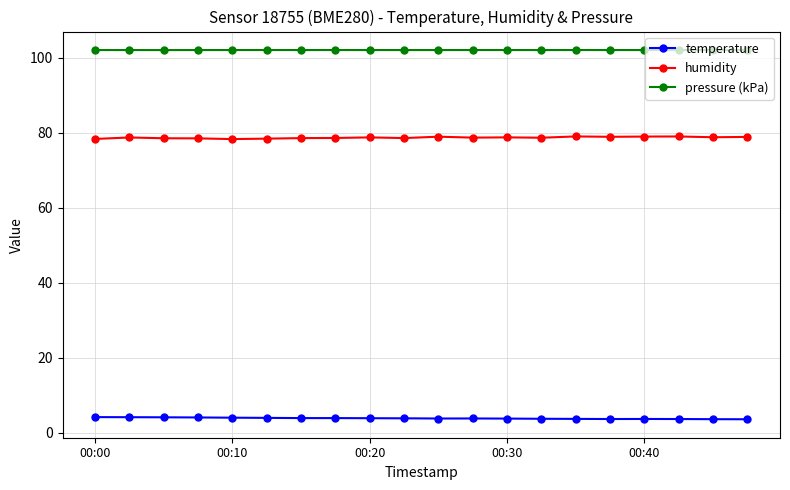

Rank the series by their average value, from highest to lowest.

pressure (kPa), humidity, temperature